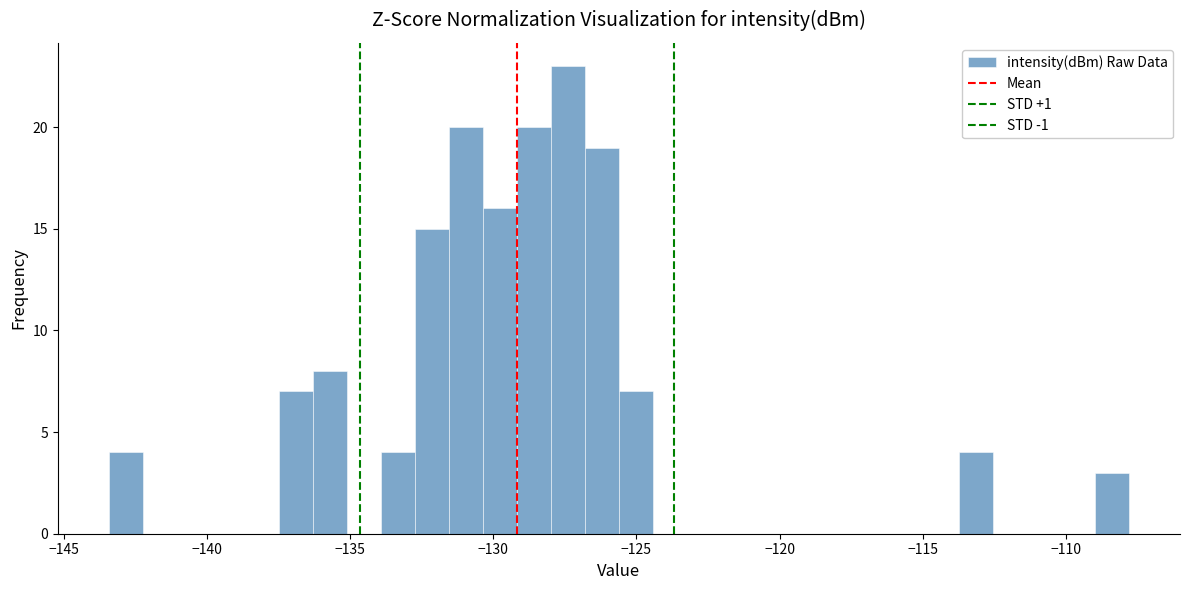

Around what value on the x-axis is the tallest bar? Give the approximate position of its centre, as read against the axis.

-127.5